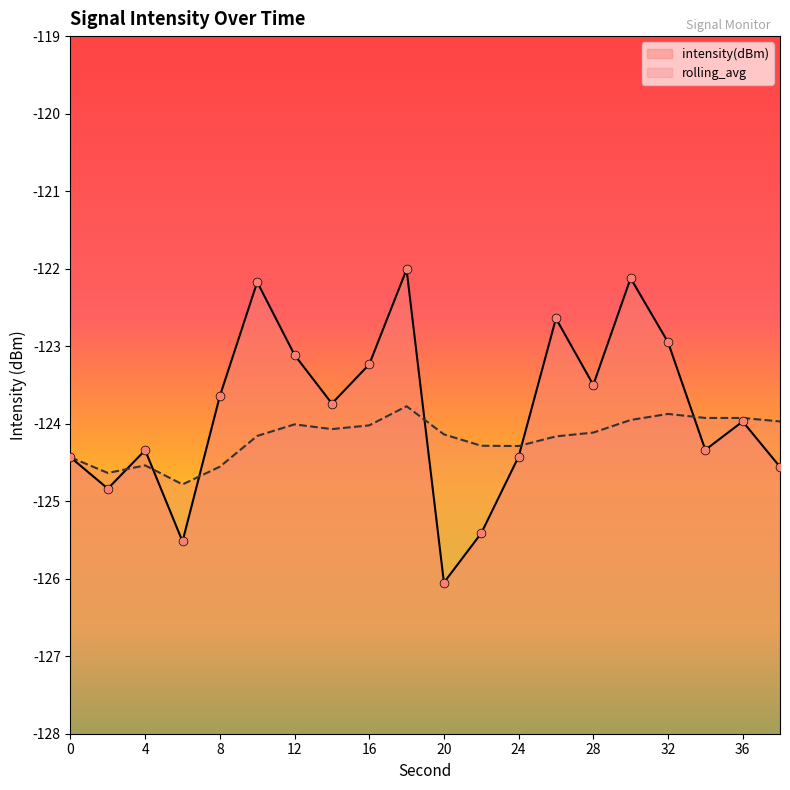

At which category is the sum across all series the highest?

18